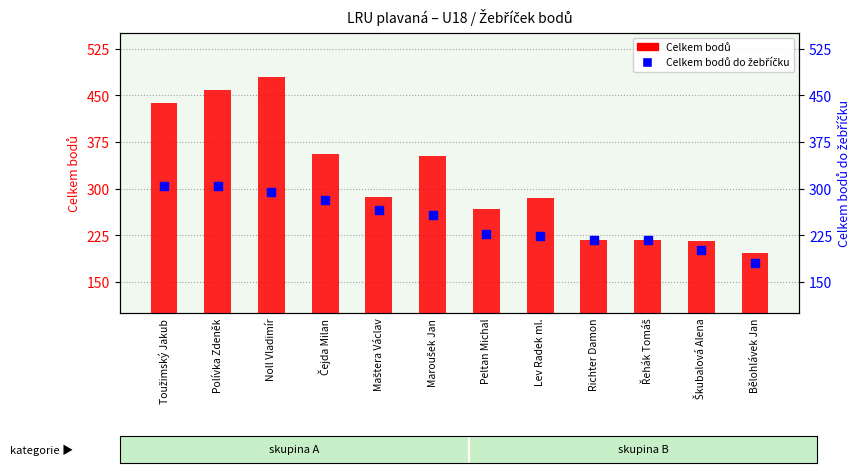

Which series has the largest Y range (max minus min)?

Celkem bodů